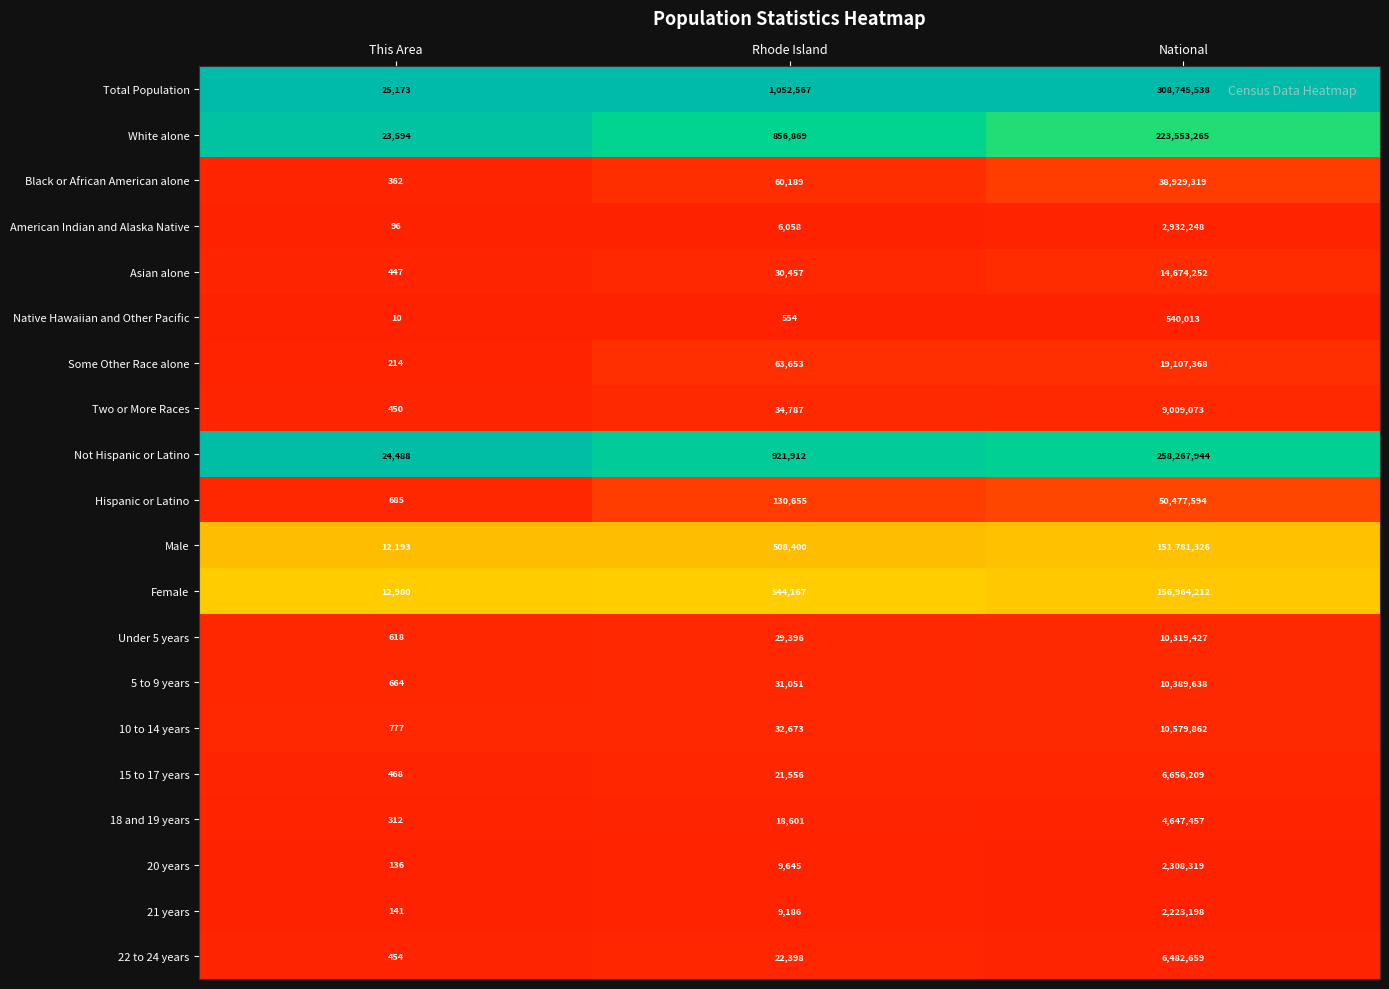

The value of Some Other Race alone at National is 19107368. True or false?

True